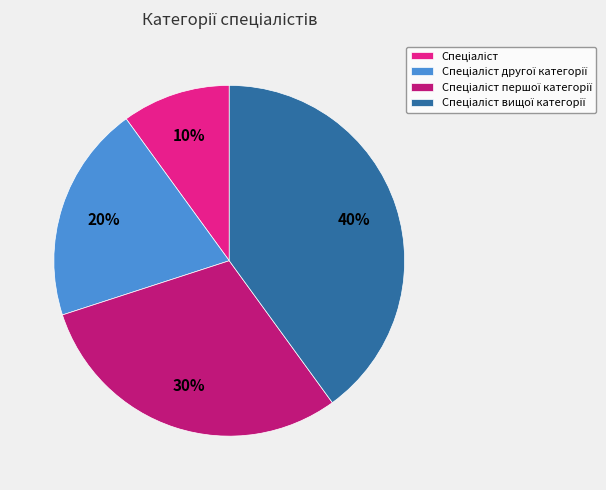

To the nearest percent, what is the difference between the largest and smallest slice percentages?

30%